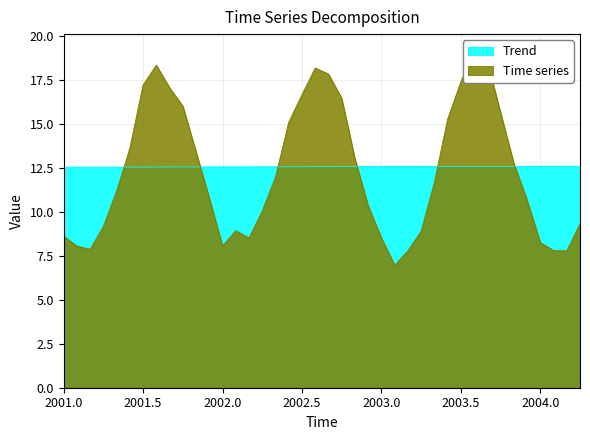

What is the highest value of the Trend series?

12.6